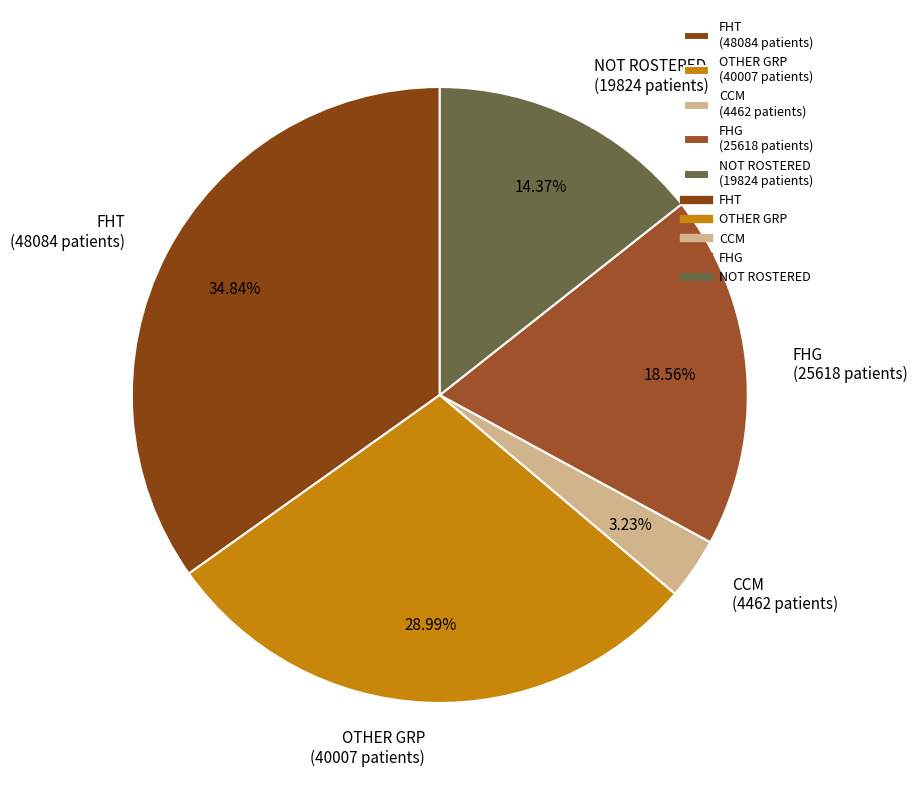

Is FHT the majority of the pie?

No